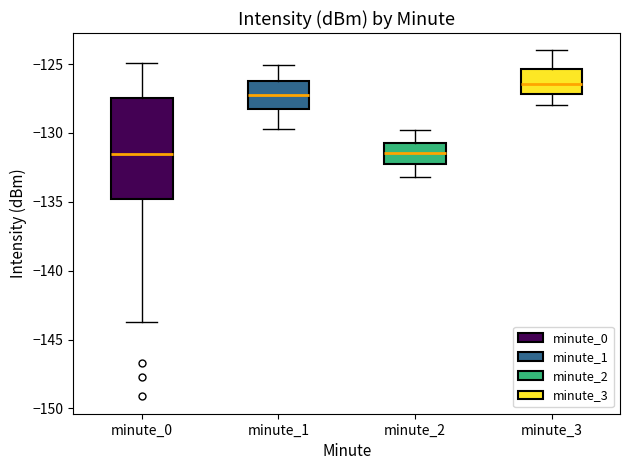

Which box is the tallest, from its lower edge to its upper edge?

minute_0